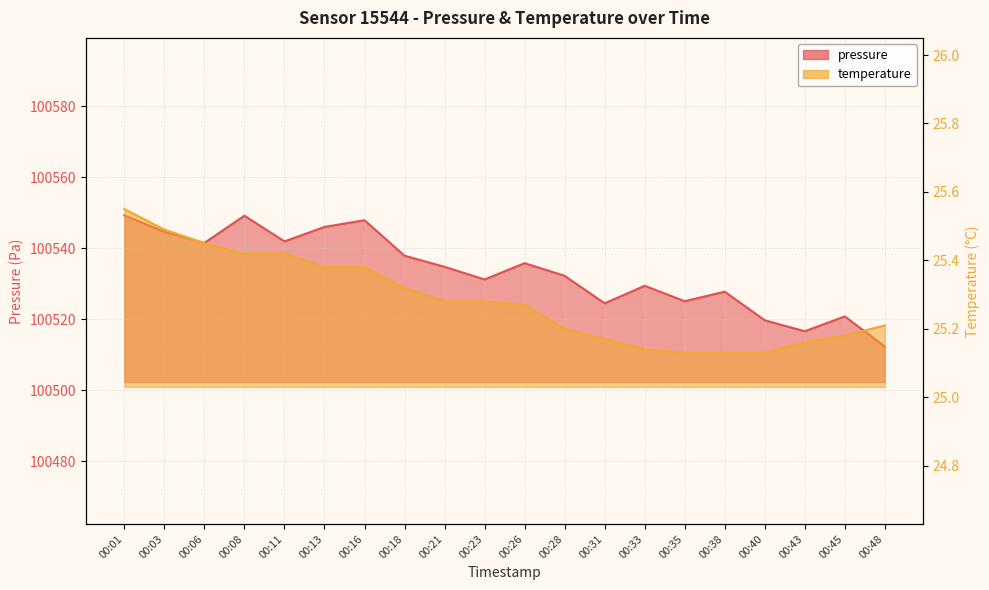

What value does the temperature series have at 00:21?

25.3